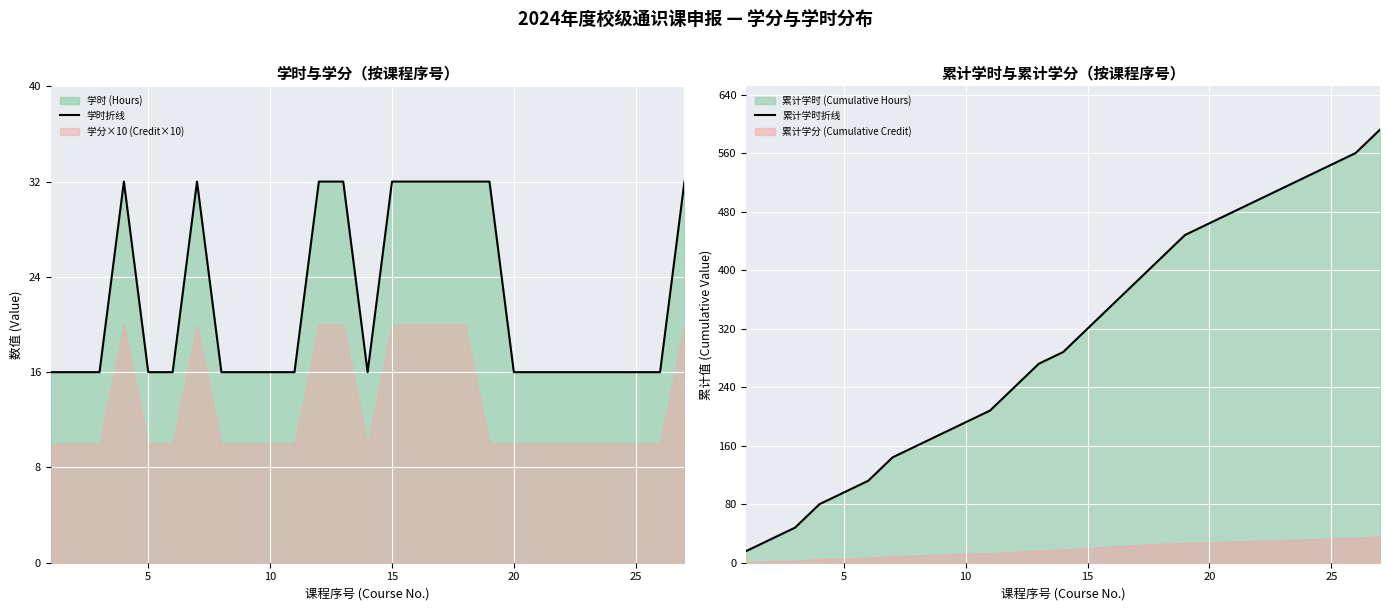

What is the sum of all 累计学时折线 values?

8160